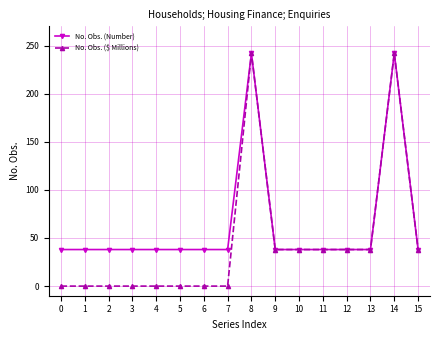

How many categories are shown in the chart?

16